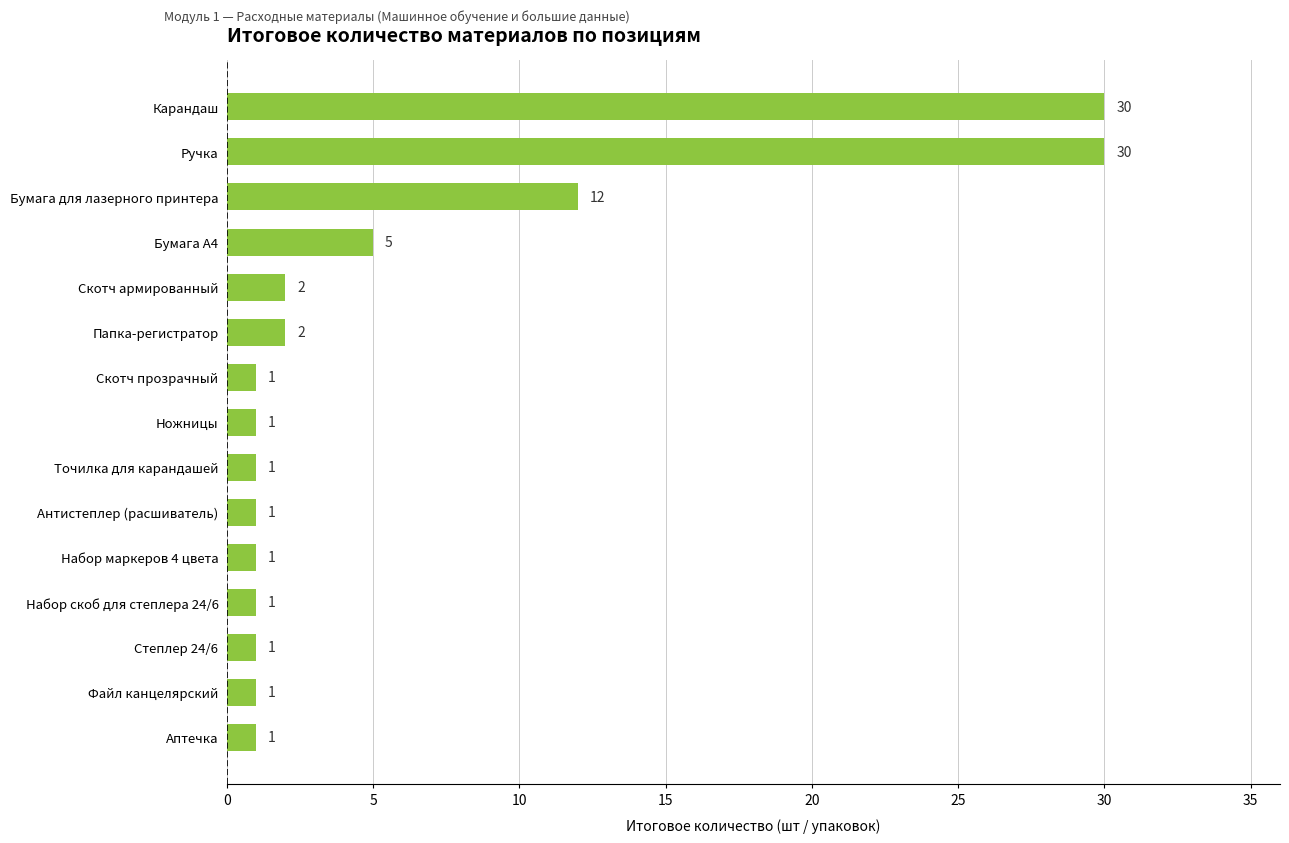

Reading bottom to top, transcribe all the data shown in this chart.

1	1	1	1	1	1	1	1	1	2	2	5	12	30	30